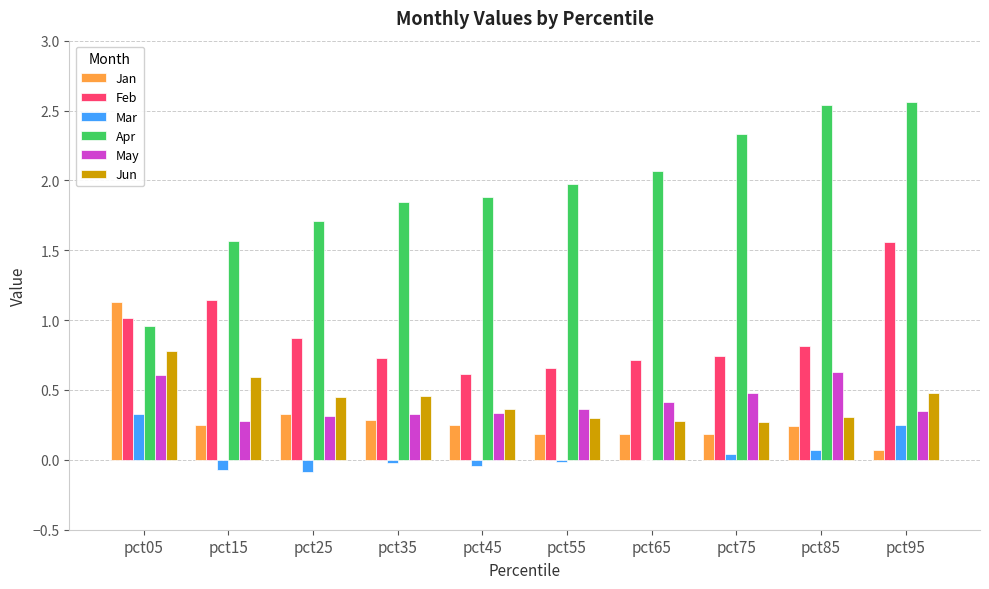

At which category is the sum across all series the highest?

pct95